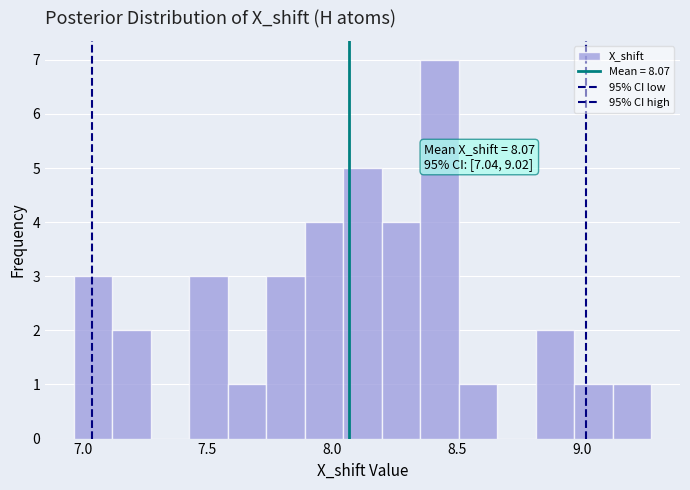

Around what value on the x-axis is the tallest bar? Give the approximate position of its centre, as read against the axis.

8.45